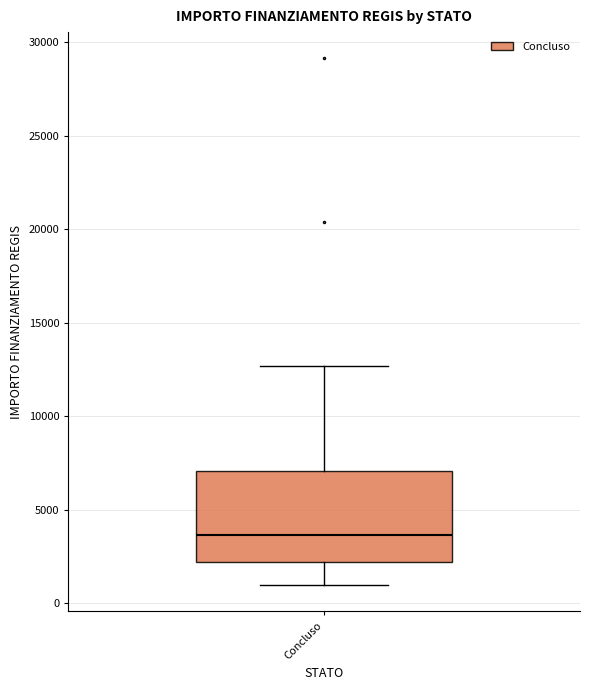

Transcribe this box plot: give where the median line is, the range the box spans, and where the two whiskers end, as read against the y-axis. The values are not printed on the chart, so give them approximately, as read against the axis.

median 3500, box 2000 to 7000, whiskers 1000 to 12500